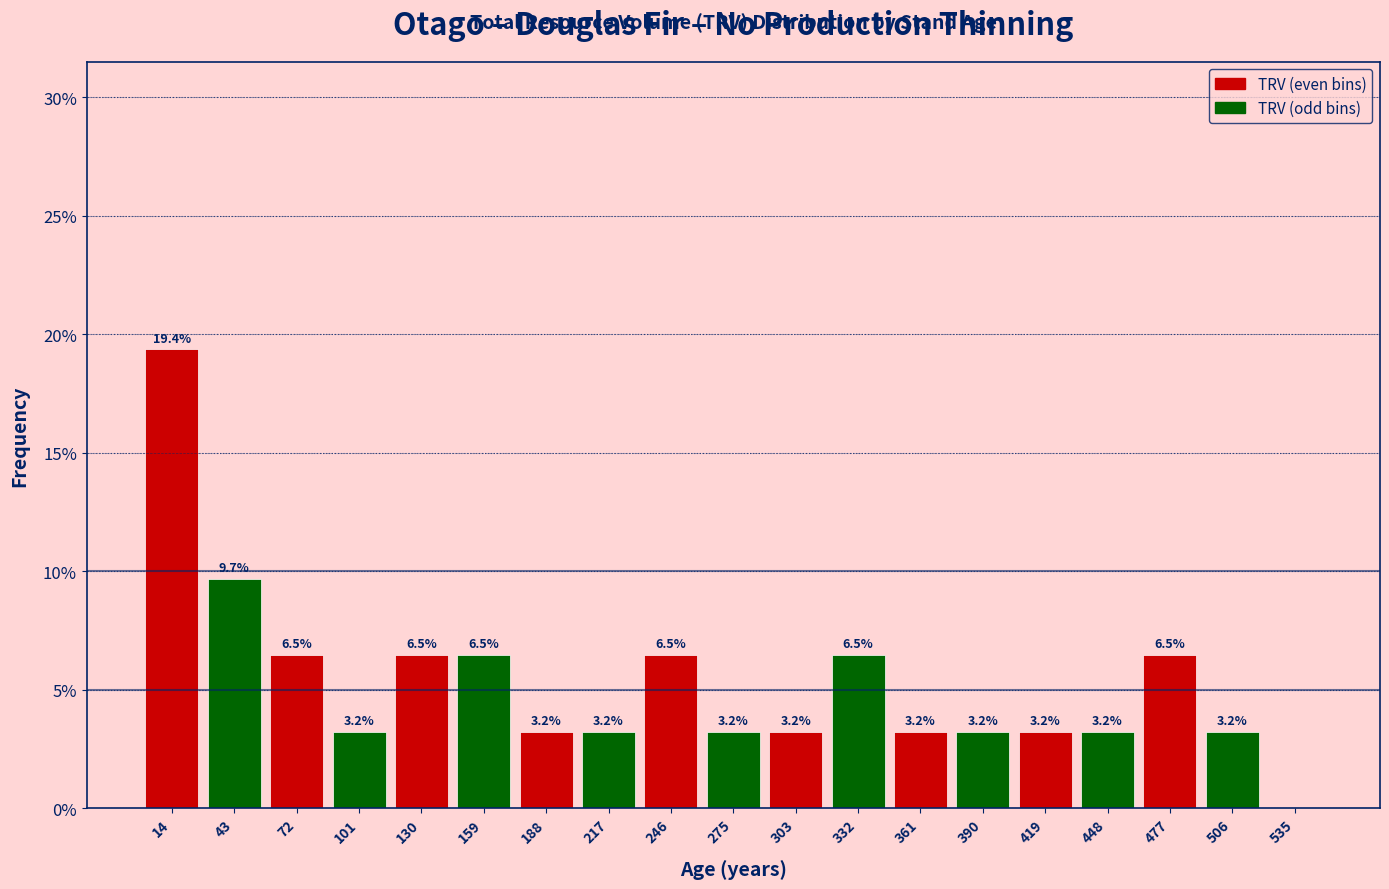

Which range on the x-axis has the tallest bar?

0 to 30